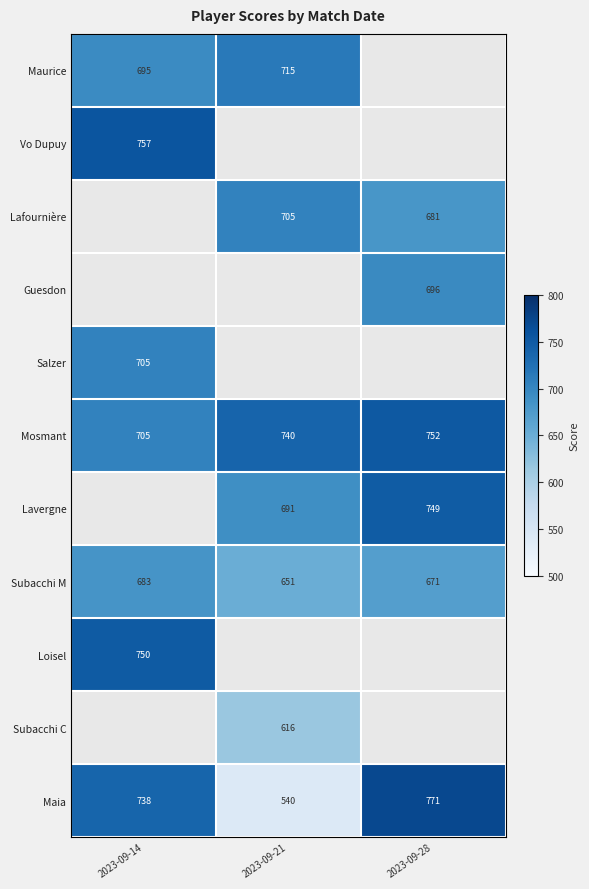

The value of Subacchi M at 2023-09-21 is 651. True or false?

True